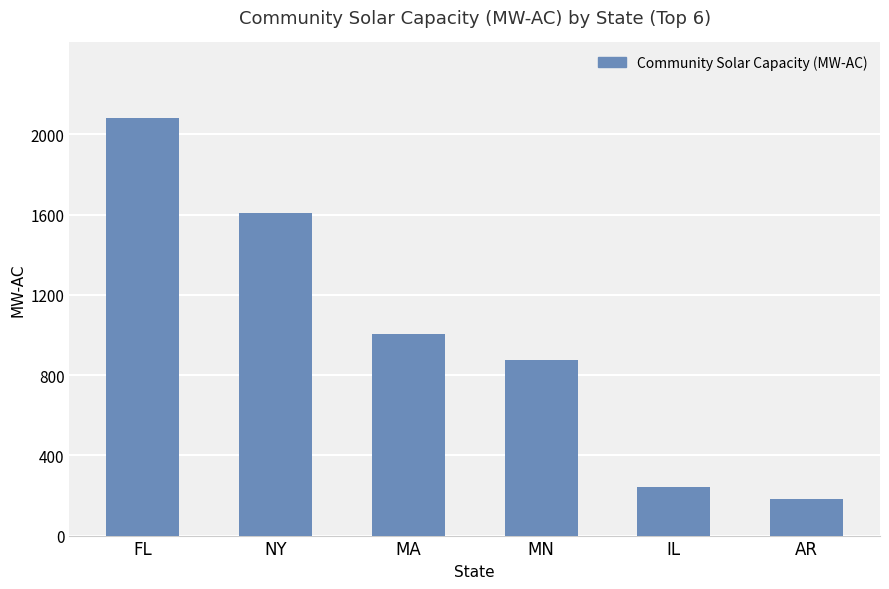

What position from the left is MN?

4